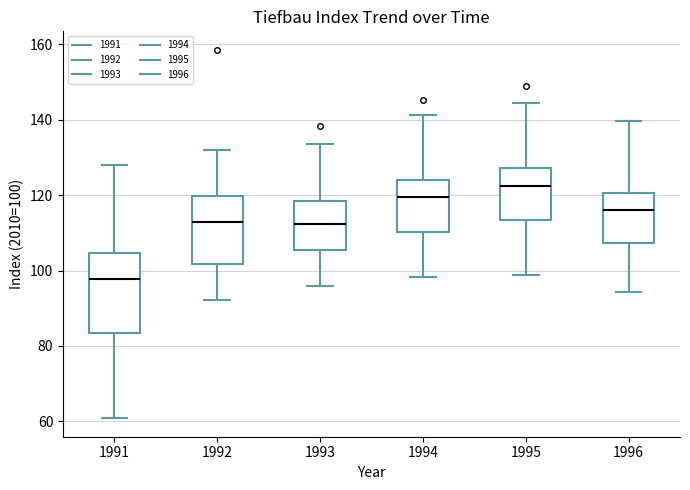

Which box is the tallest, from its lower edge to its upper edge?

1991